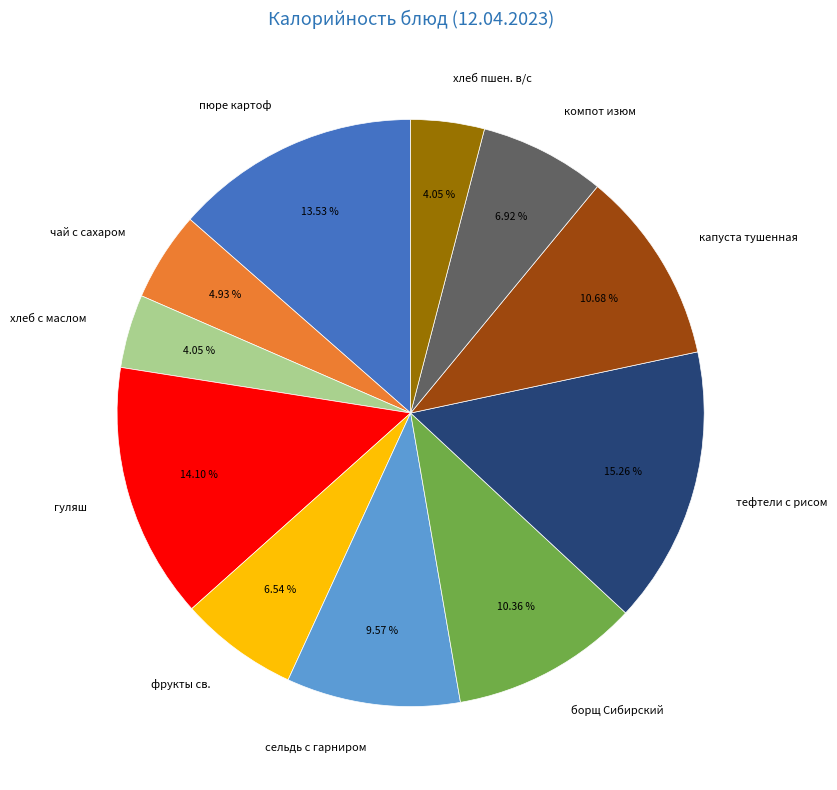

To the nearest percent, what is the difference between the largest and smallest slice percentages?

11%